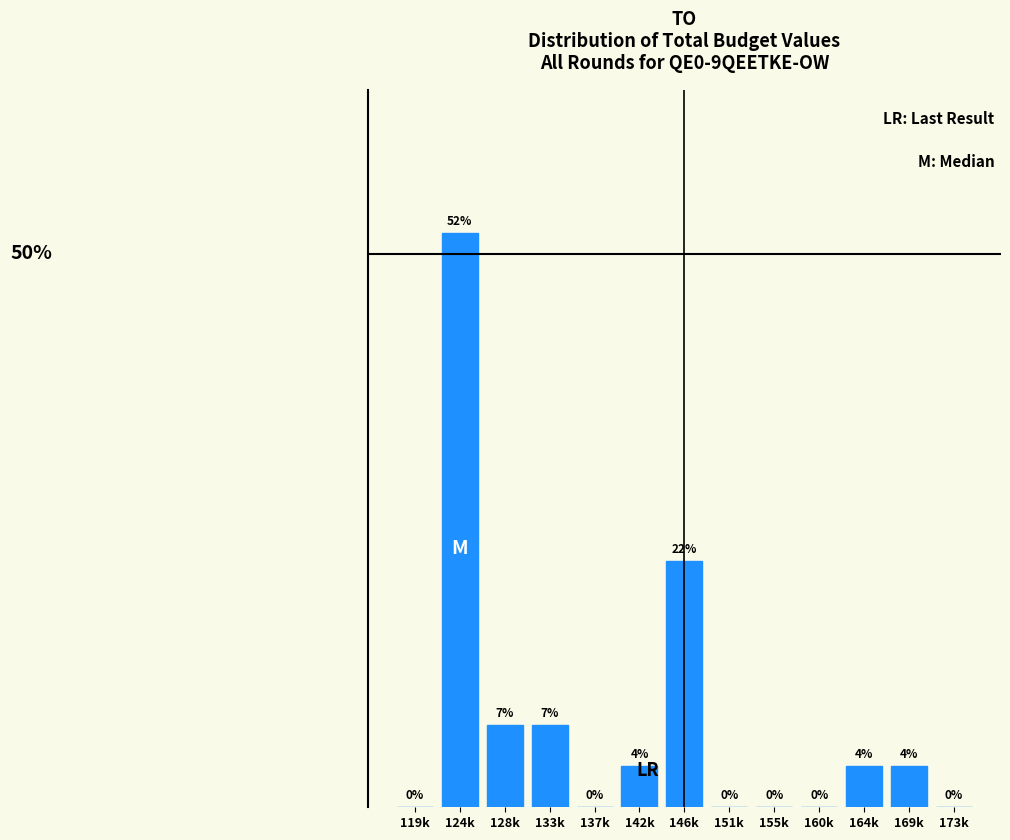

Where does the data first go above 3?

124k